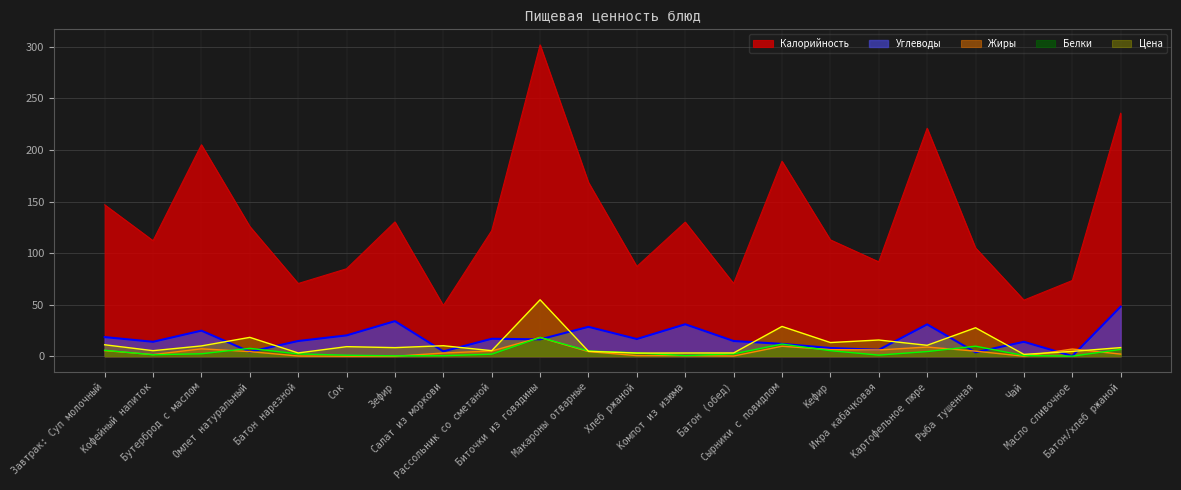

Reading right to left, transcribe all the data shown in this chart.

Цена: 8.4	4.7	1.8	27.6	10.6	15.8	13.3	28.9	3.2	3.2	3.1	4.8	54.7	5.4	10.2	8.3	9.3	3.2	18.3	10.0	5.4	11.1
Углеводы: 48.1	0.2	14.0	3.8	30.9	6.2	8.0	12.0	14.8	31.0	16.7	28.5	16.4	16.9	4.7	34.0	20.2	14.8	4.3	24.8	14.0	18.6
Жиры: 2.1	7.0	0.0	5.0	8.9	6.1	6.4	9.7	0.2	0.6	0.6	4.5	18.2	5.1	3.1	0.0	0.0	0.2	4.5	7.2	1.6	5.5
Калорийность: 235.5	73.4	54.4	105.0	221.0	91.5	112.8	189.0	70.5	130.0	87.0	168.4	301.8	121.8	49.1	130.2	84.8	70.5	125.8	205.0	112.0	146.8
Белки: 6.6	0.1	0.7	9.8	4.5	1.1	5.4	11.8	2.3	0.6	3.3	5.1	18.2	2.0	0.5	0.4	1.0	2.3	7.7	2.4	1.4	5.8